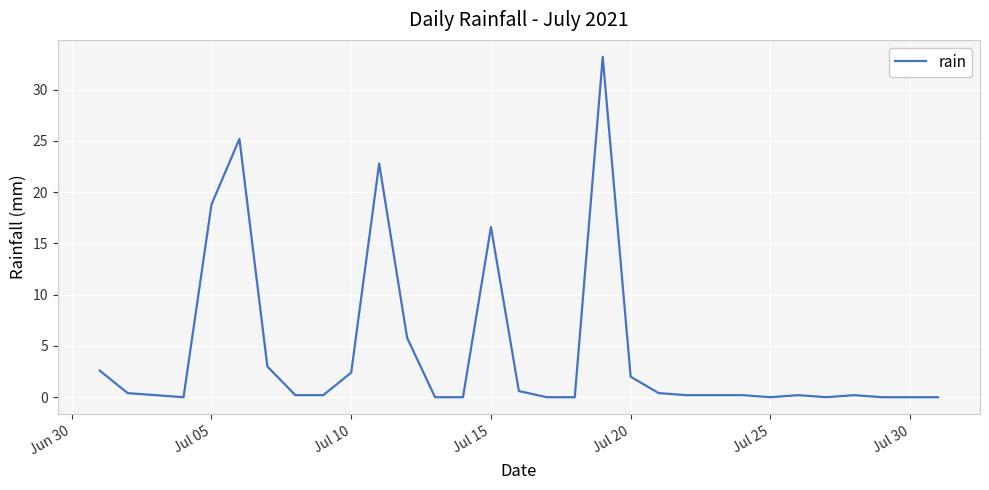

Reading right to left, what are all the values shown in this chart?

0.0	0.0	0.0	0.2	0.0	0.2	0.0	0.2	0.2	0.2	0.4	2.0	33.2	0.0	0.0	0.6	16.6	0.0	0.0	5.8	22.8	2.4	0.2	0.2	3.0	25.2	18.8	0.0	0.2	0.4	2.6